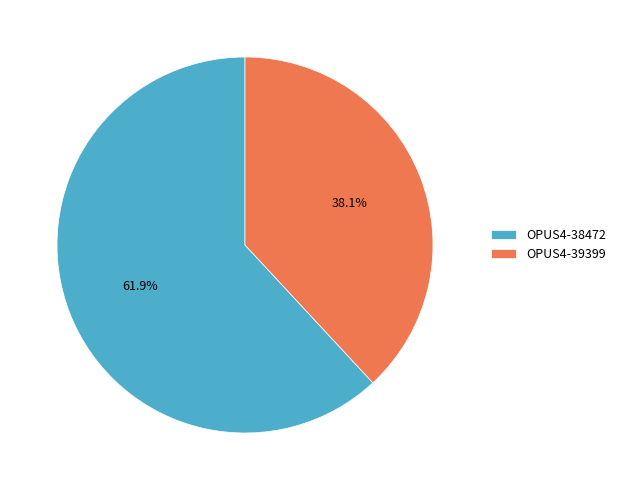

What percentage is the OPUS4-38472 slice, to the nearest percent?

62%